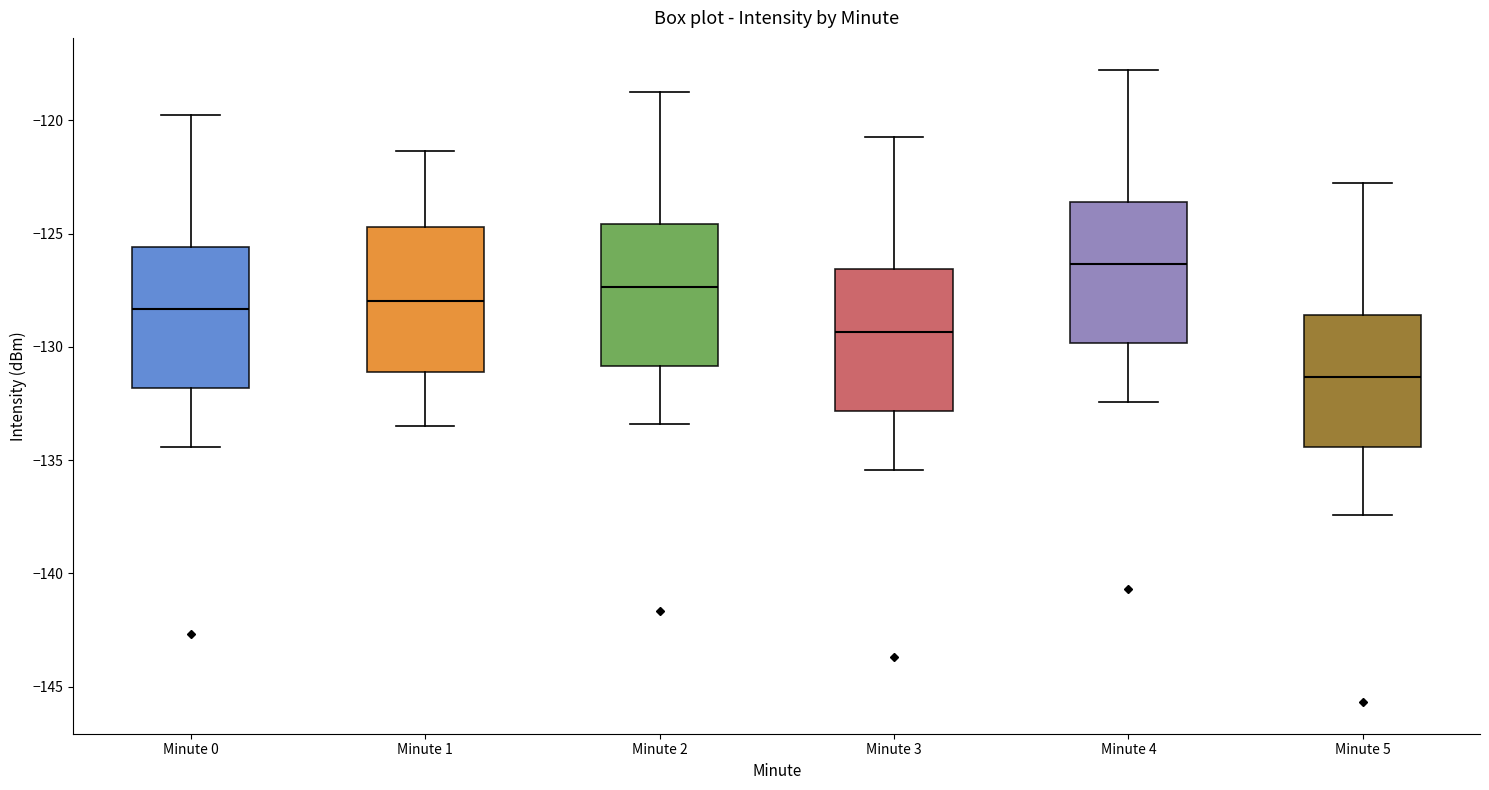

Where is the upper edge of the box for Minute 4 on the y-axis? The values are not printed on the chart, so give them approximately, as read against the axis.

-123.5